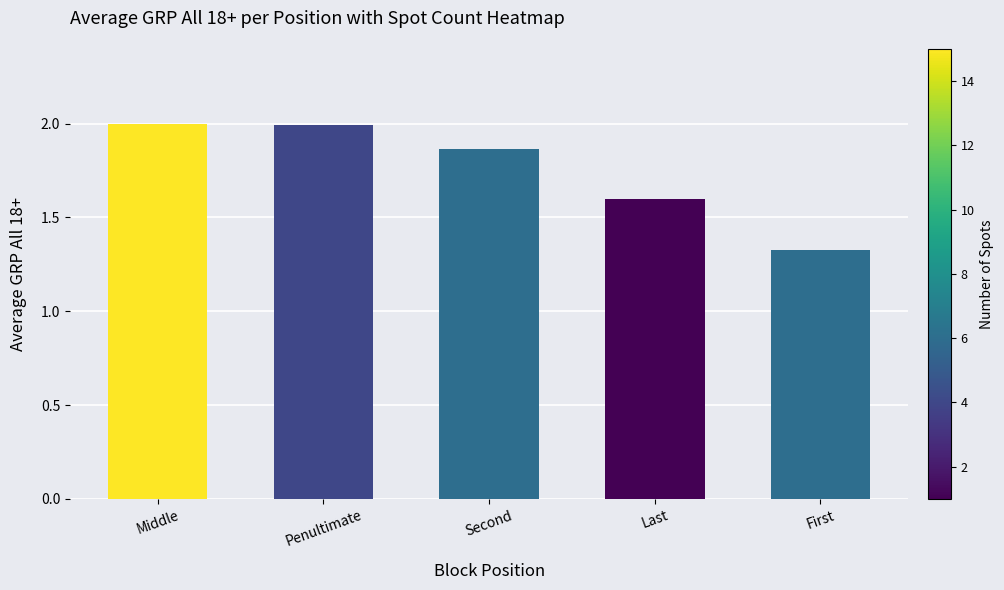

What is the sum of all values?

8.8